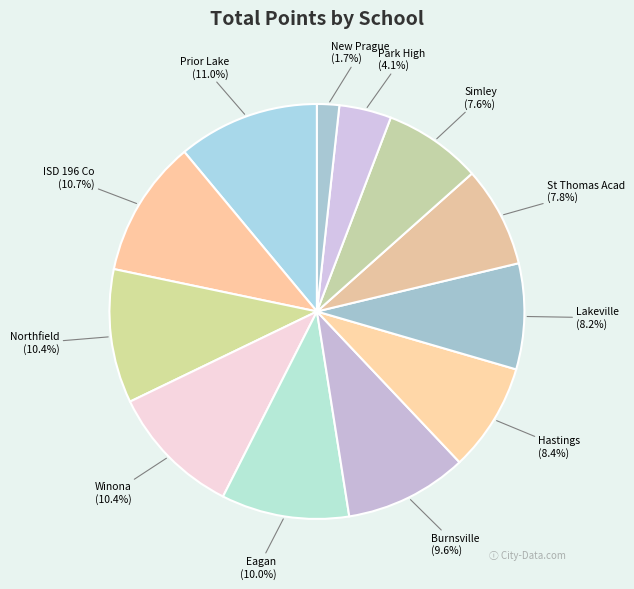

Count the number of slices in the pie.

12